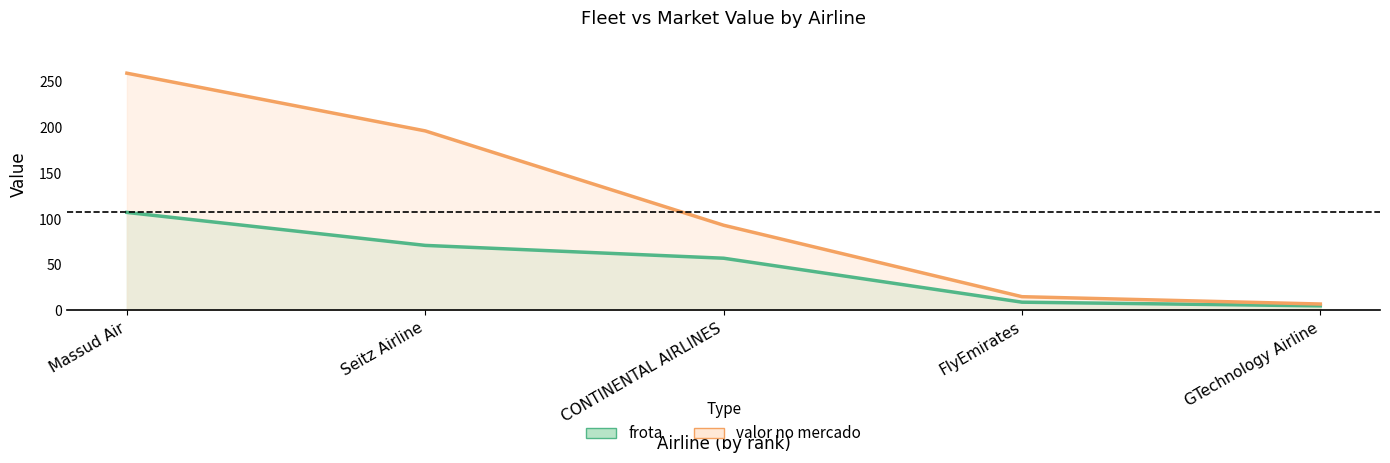

What is the approximate value of valor no mercado_line at GTechnology Airline?

7